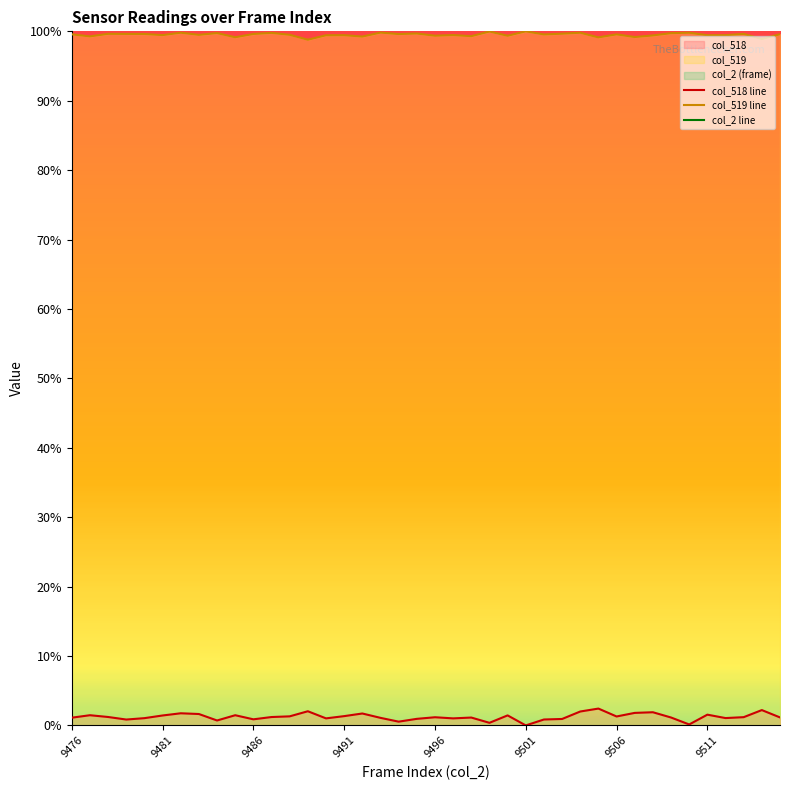

True or false: col_518 line and col_519 line intersect in this chart.

False